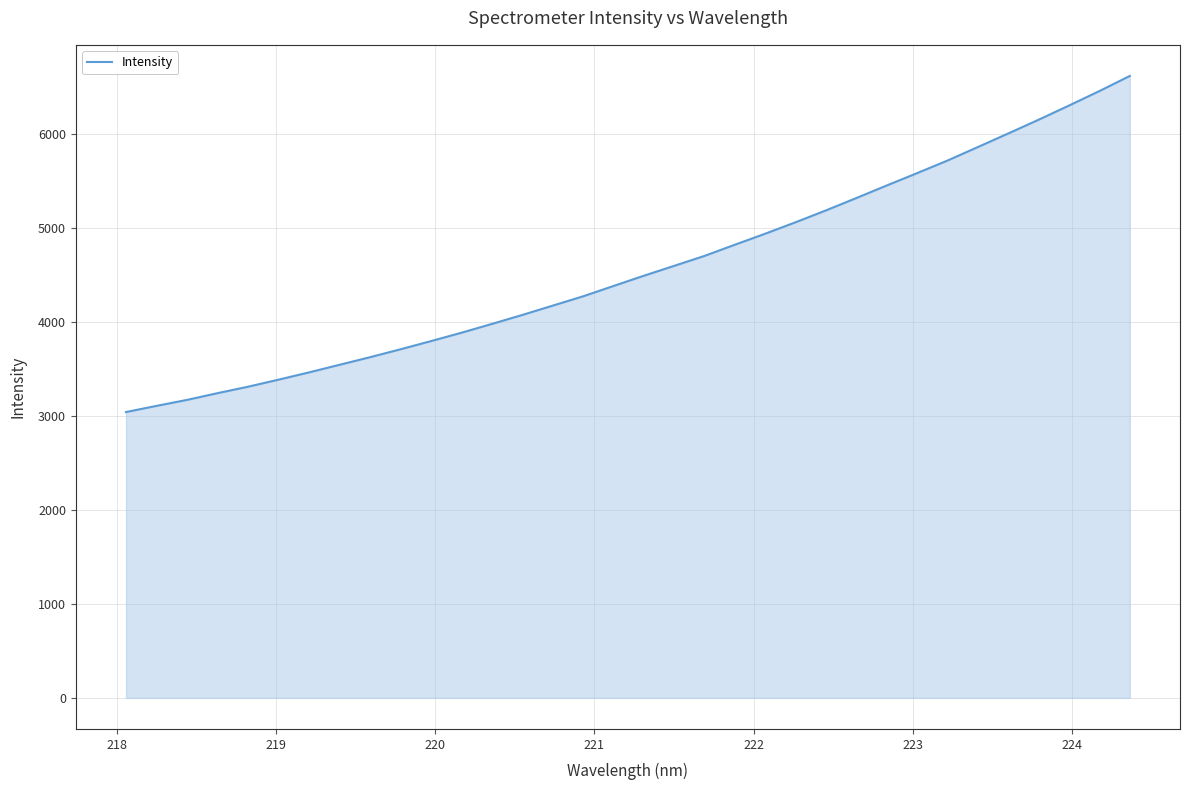

What is the maximum value shown in the chart?

6623.7